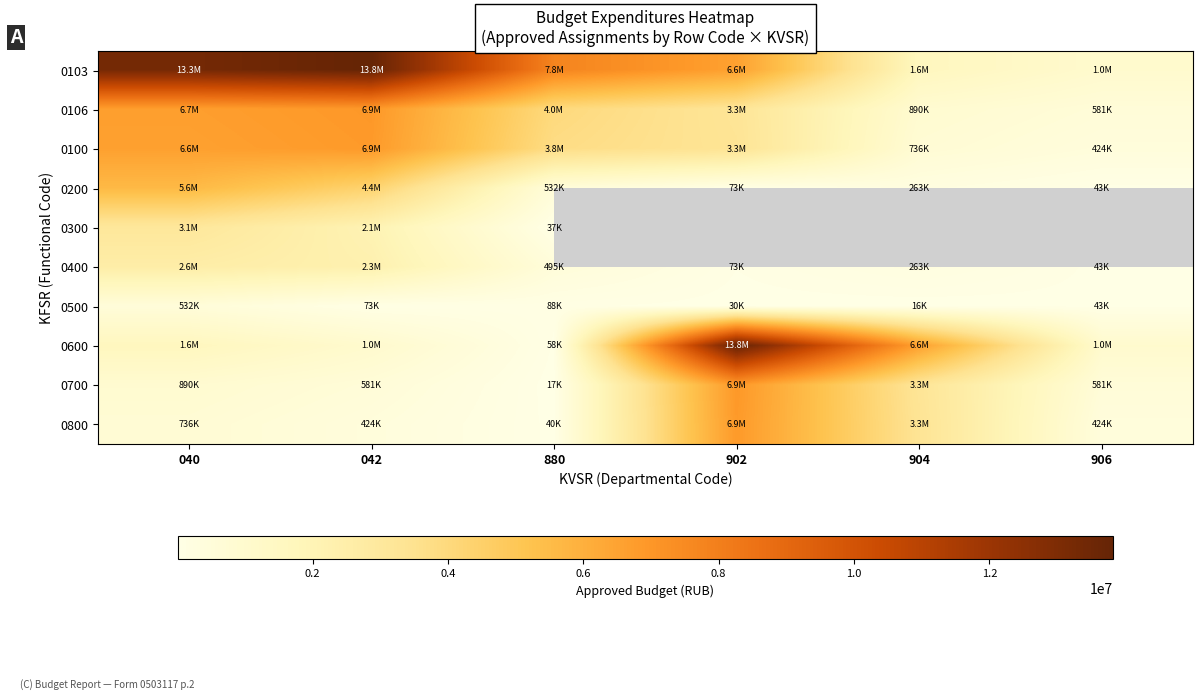

What is the difference between the highest and lowest values at 906?

962300.0